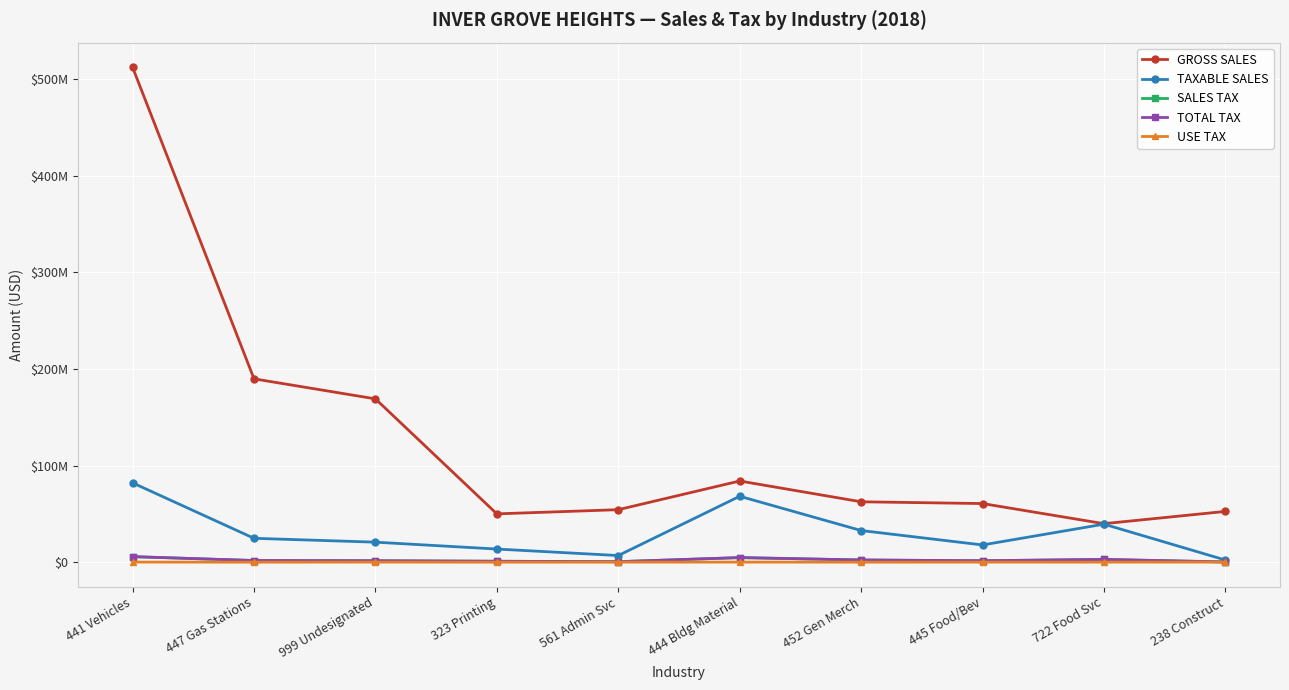

Reading right to left, what are all the values shown in this chart?

GROSS SALES: 52552293	39849757	60687723	62521622	84052661	54350292	50015069	169091388	189840635	512367245
TAXABLE SALES: 2217531	39353258	17817749	32765755	68238938	6855764	13584707	20710125	24709528	82112780
SALES TAX: 152459	2832702	1449159	2252647	4691429	471338	933947	1423819	1698779	5661052
TOTAL TAX: 248596	2862072	1486096	2269465	4759985	504278	941600	1486496	1703485	5767508
USE TAX: 96137	29370	36937	16818	68556	32940	7653	62677	4706	106456